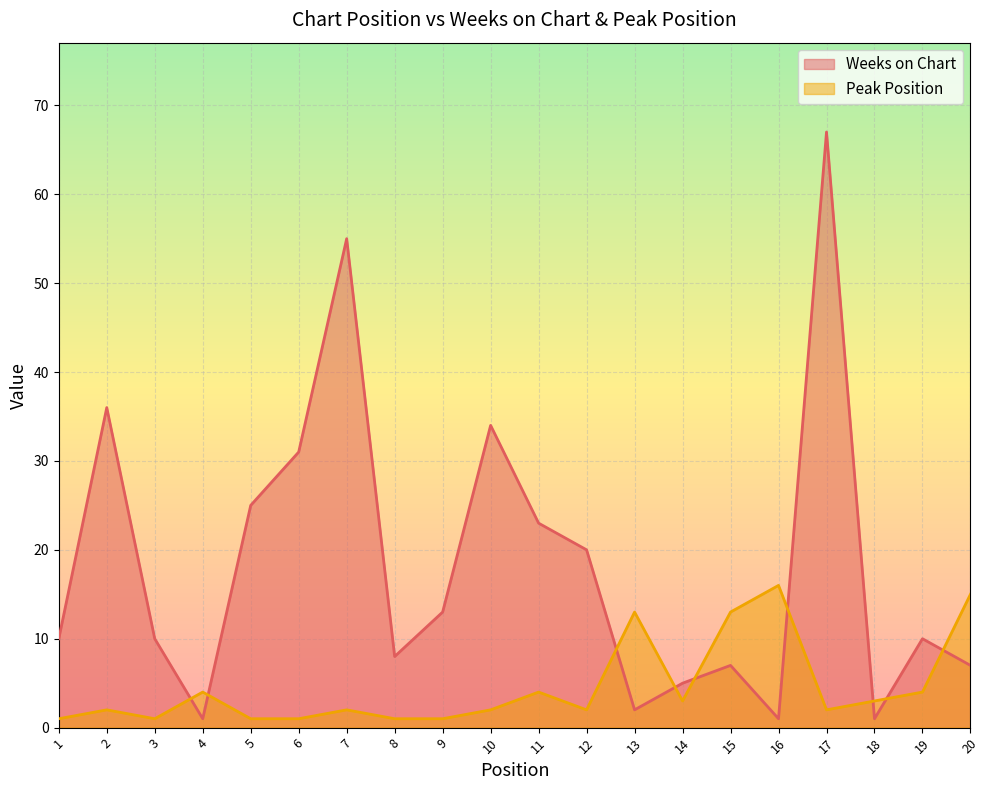

True or false: Peak Position and Weeks on Chart intersect in this chart.

True